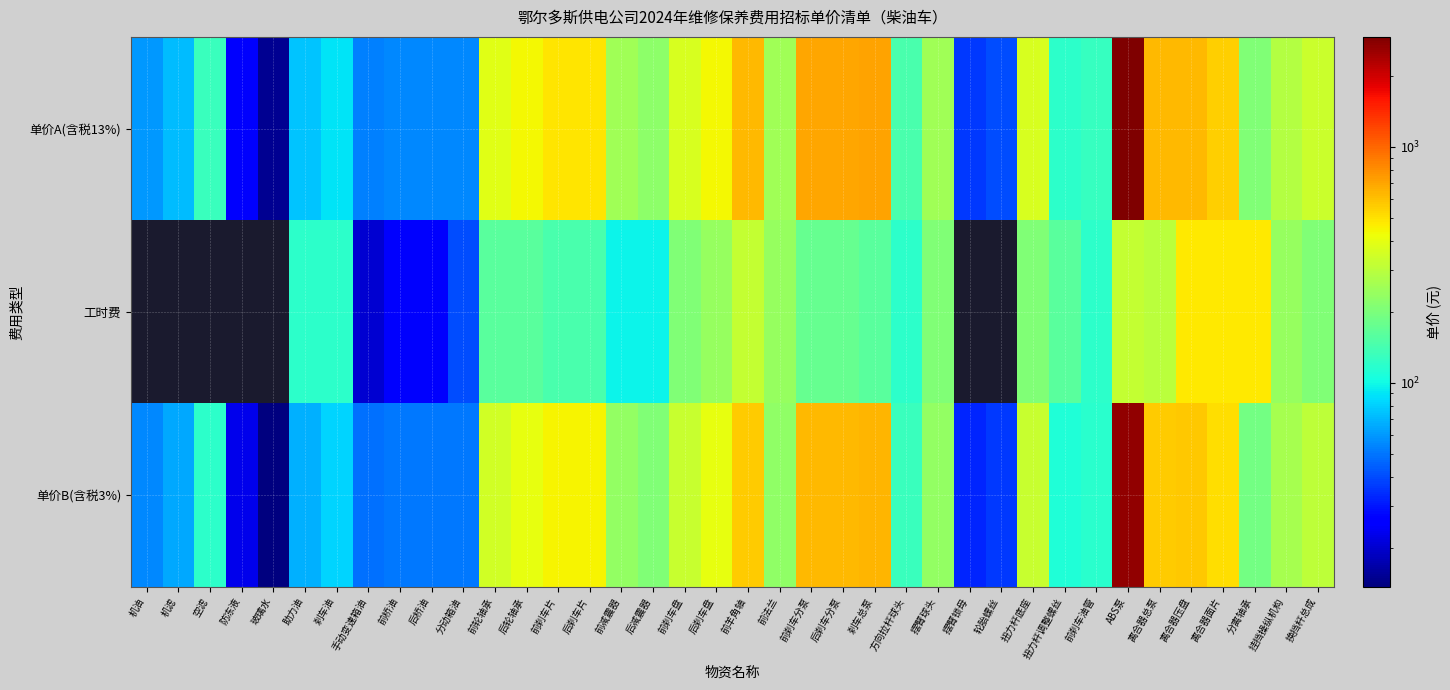

What is the maximum value shown in the chart?

2920.0